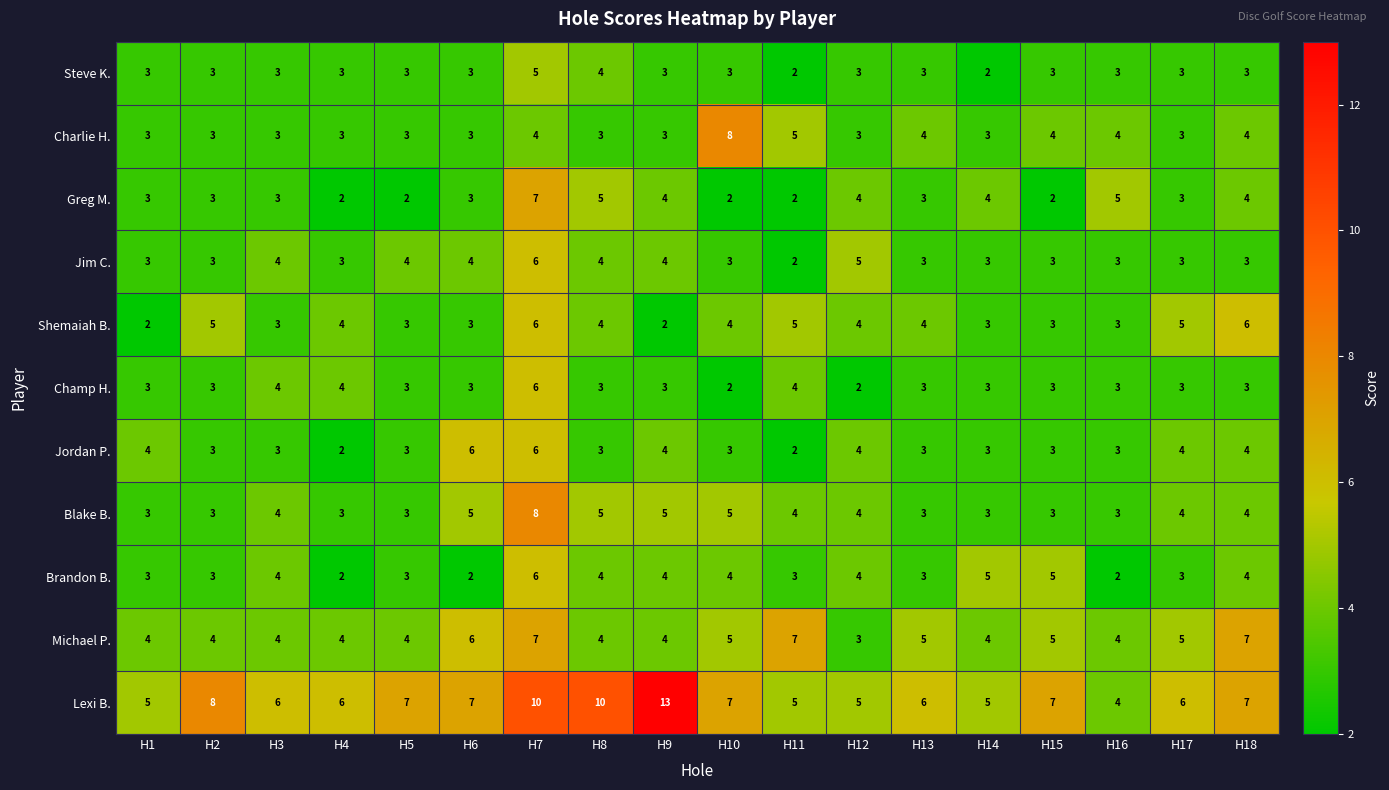

Which series changed the most between H5 and H10?

Charlie H.